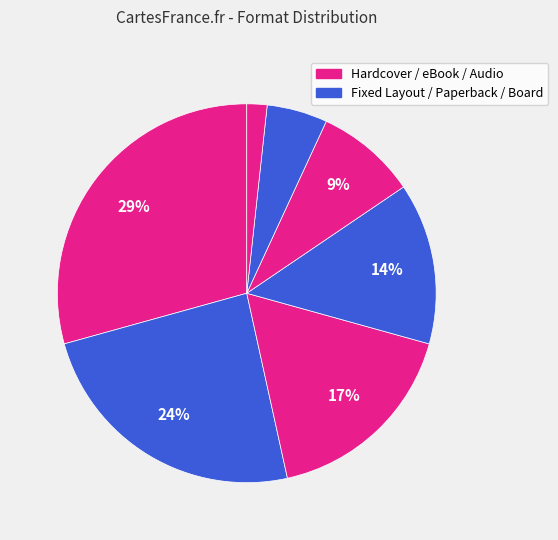

Is there a majority slice in this chart?

No